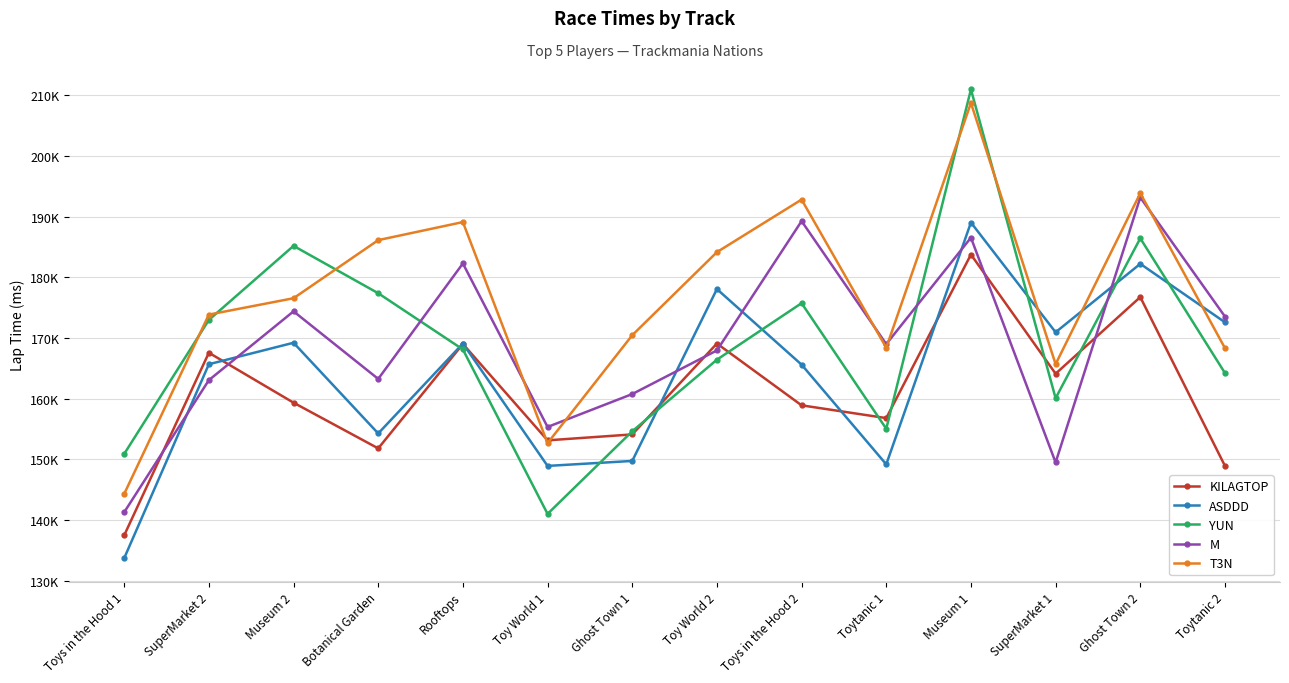

What is the label of the 3rd point from the right?

SuperMarket 1